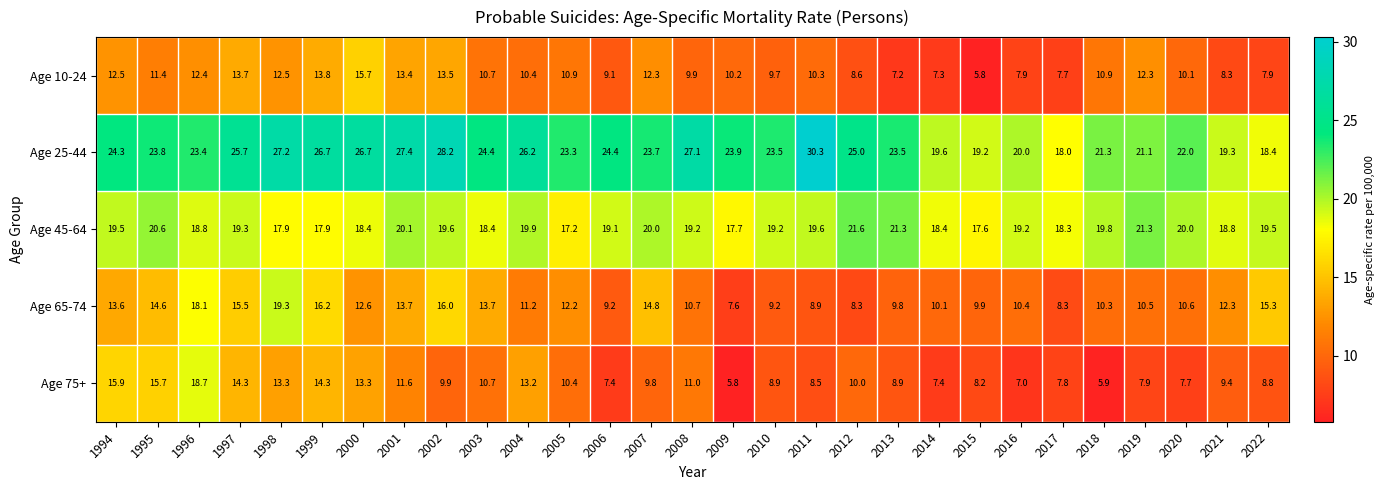

Between 1995 and 2004, which series saw the biggest shift?

Age 65-74